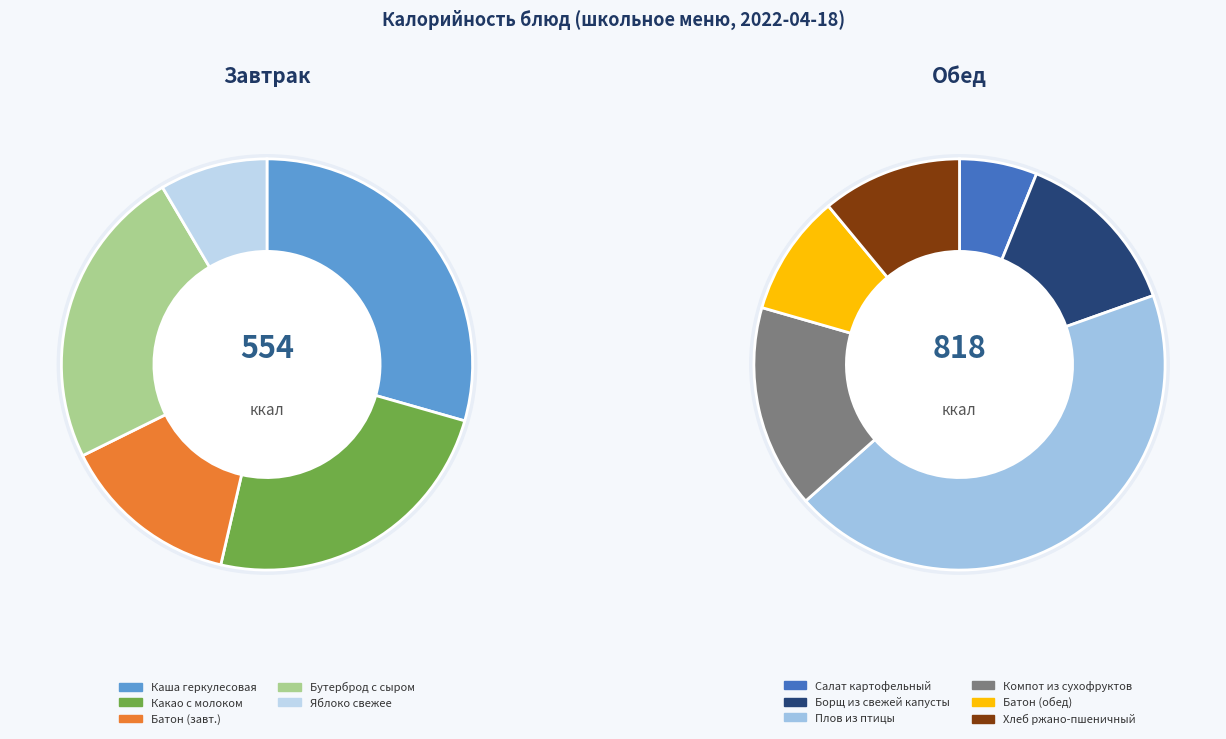

How many segments does this pie chart have?

11